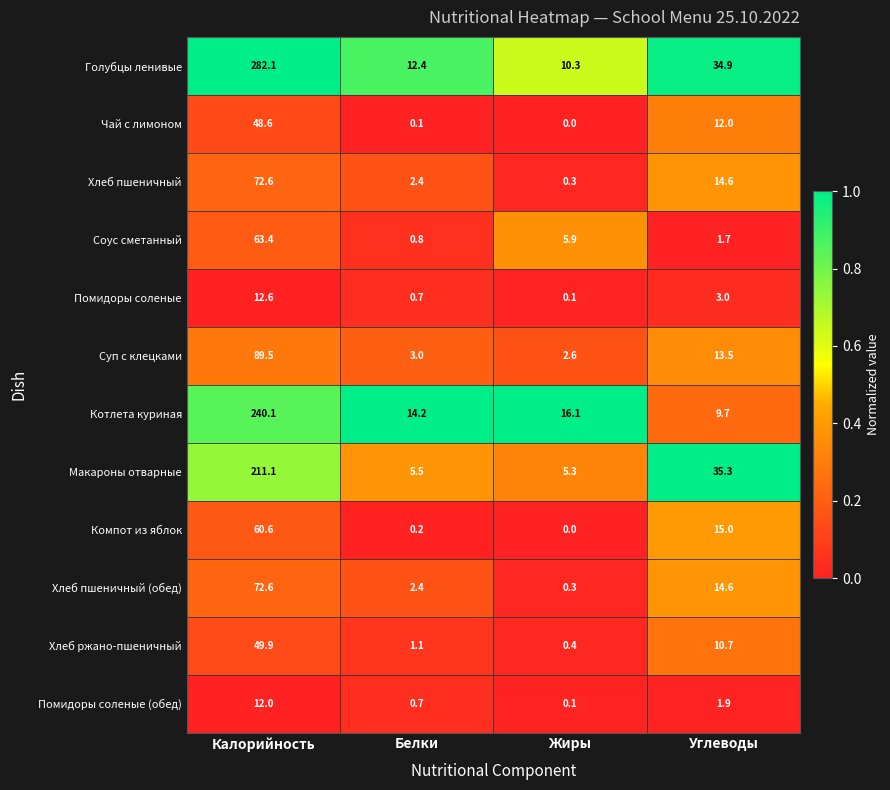

Which series has the largest range (max minus min)?

Голубцы ленивые